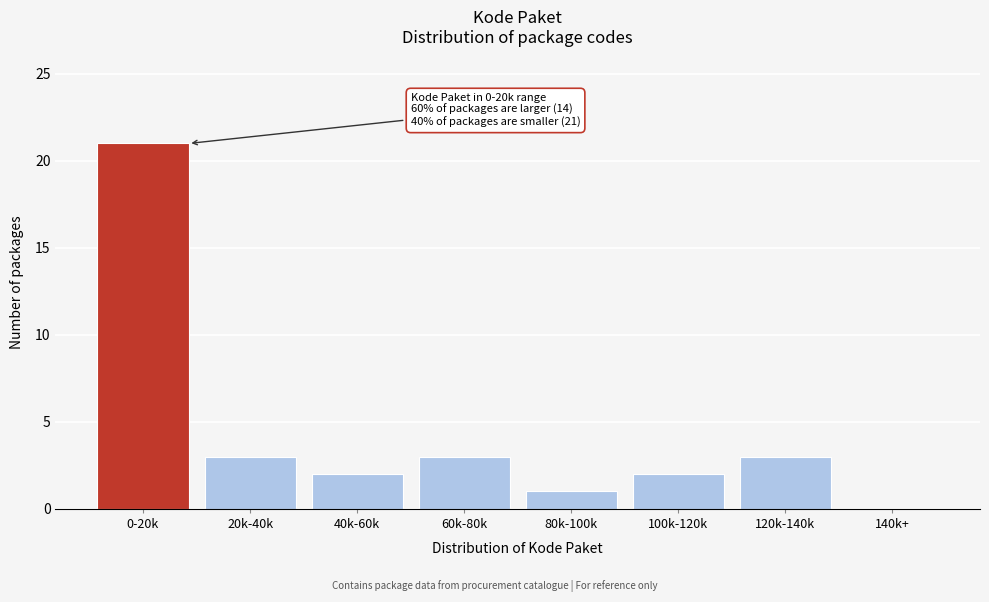

Reading right to left, extract all data points from this chart.

140k+=0	120k-140k=3	100k-120k=2	80k-100k=1	60k-80k=3	40k-60k=2	20k-40k=3	0-20k=21